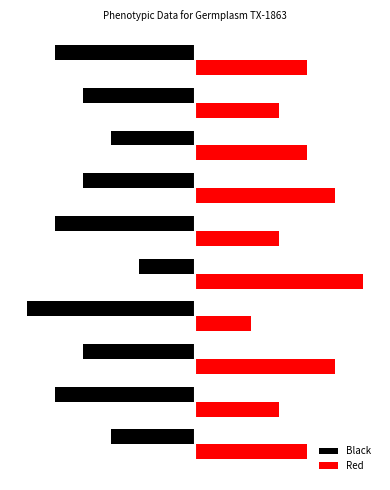

What is the difference between the maximum and minimum values in the Black series?

4